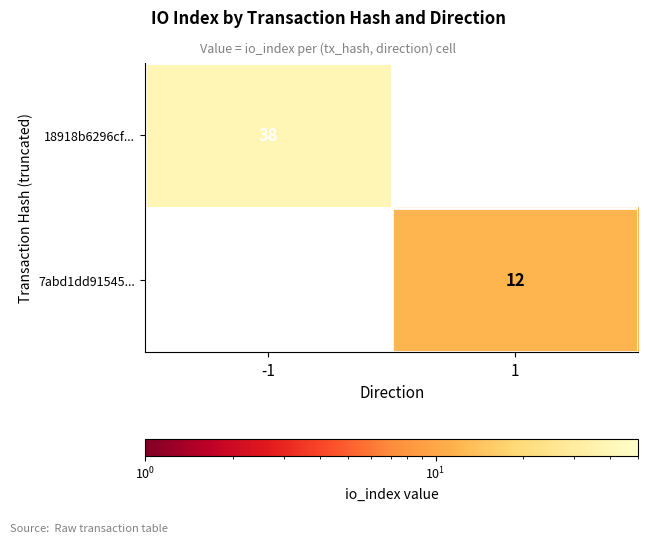

True or false: 18918b6296cf... has a value of 24 at -1.

False